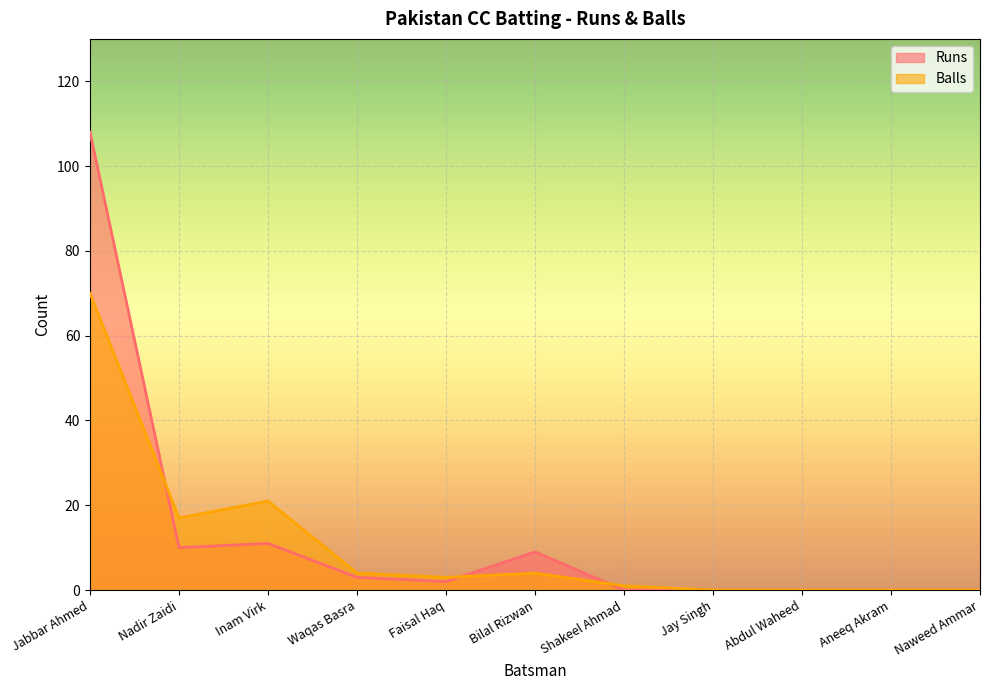

What is the sum of the Runs values at Faisal Haq and Naweed Ammar?

2